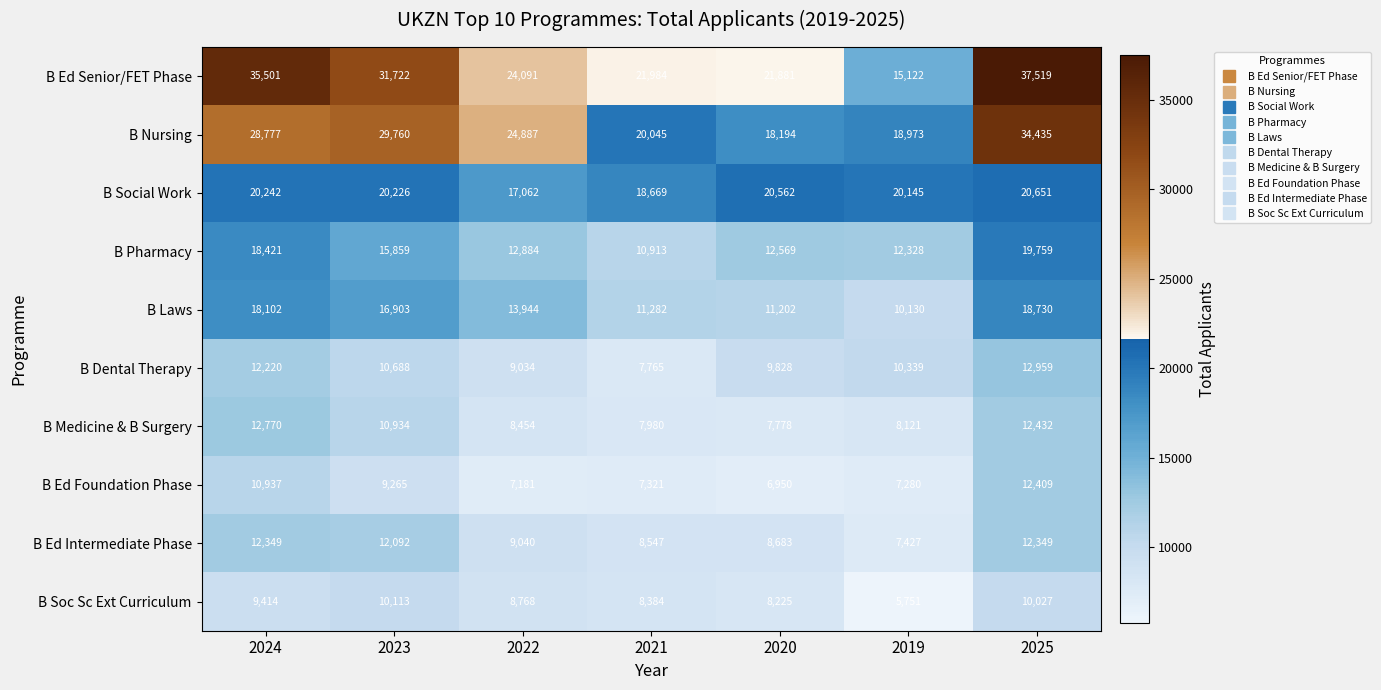

Rank the series by their maximum value, from lowest to highest.

B Soc Sc Ext Curriculum, B Ed Intermediate Phase, B Ed Foundation Phase, B Medicine & B Surgery, B Dental Therapy, B Laws, B Pharmacy, B Social Work, B Nursing, B Ed Senior/FET Phase